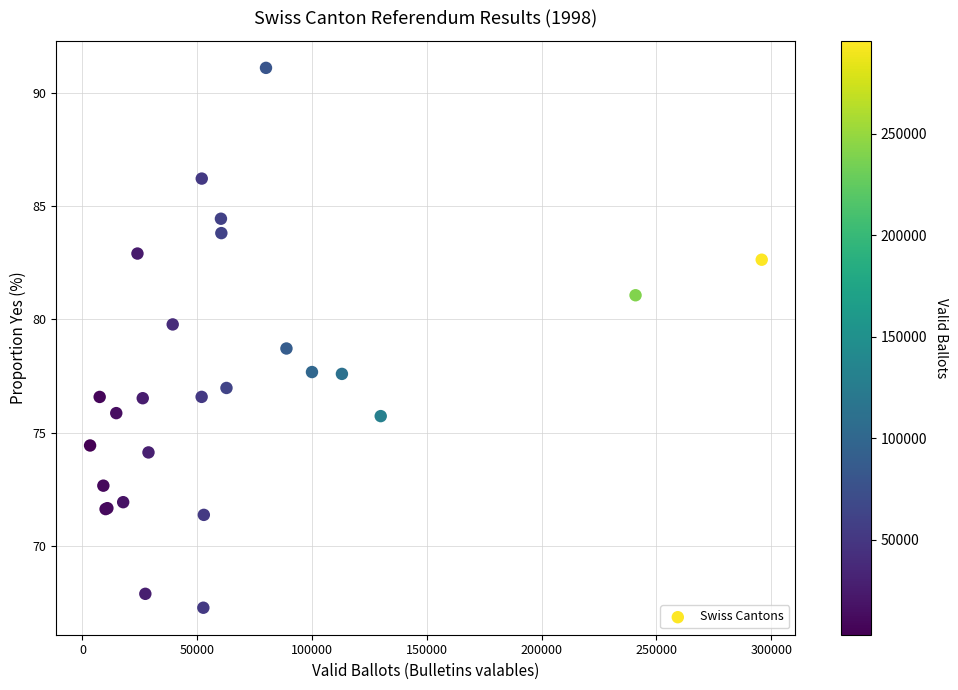

What Y value in the scatter plot is closest to 79?

78.7